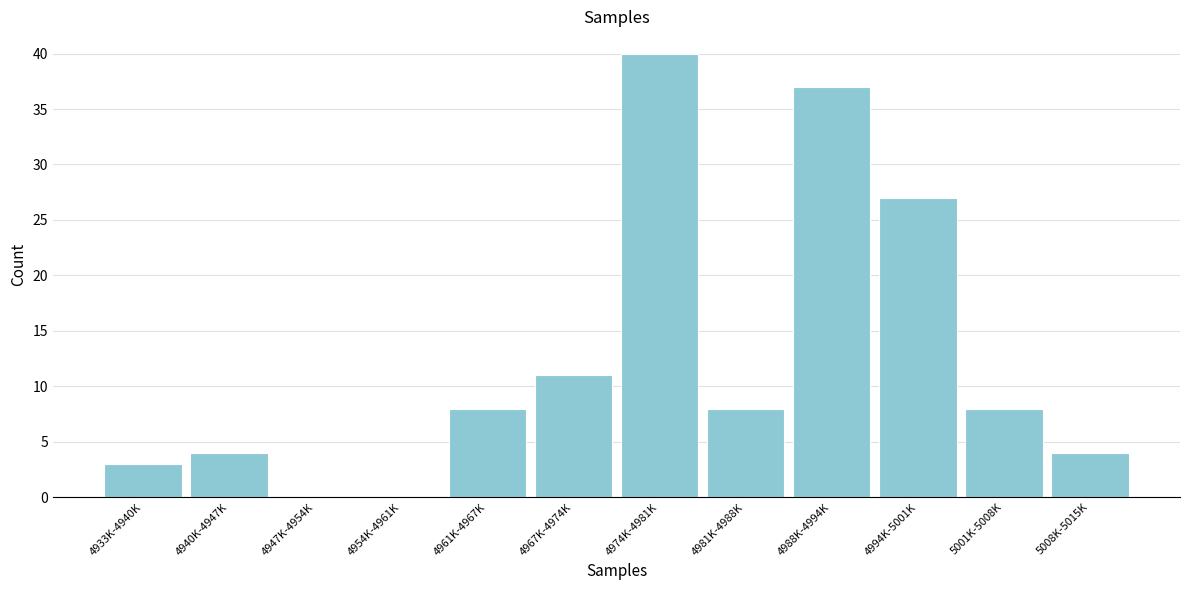

Reading left to right, what are all the values shown in this chart?

4933K-4940K=3	4940K-4947K=4	4947K-4954K=0	4954K-4961K=0	4961K-4967K=8	4967K-4974K=11	4974K-4981K=40	4981K-4988K=8	4988K-4994K=37	4994K-5001K=27	5001K-5008K=8	5008K-5015K=4